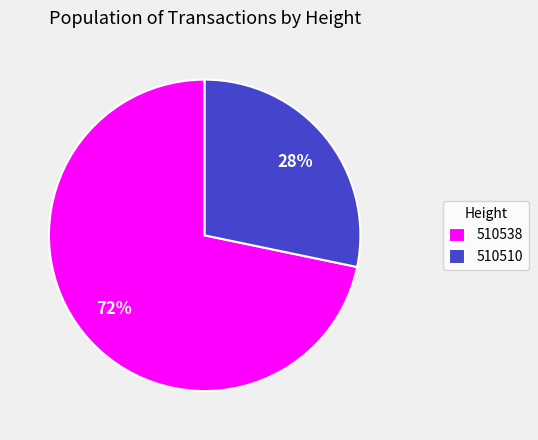

Which slice represents more than half of the pie?

510538